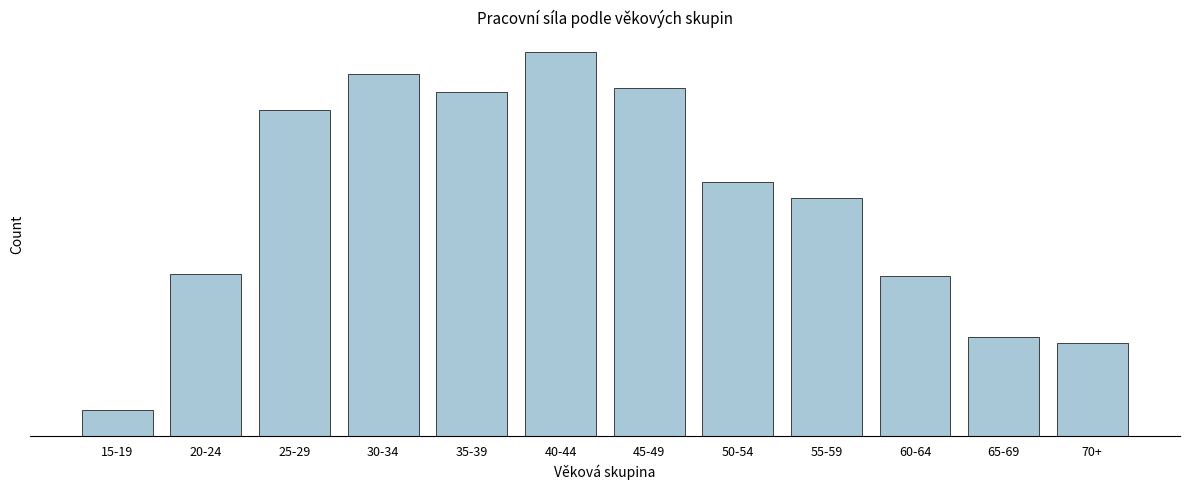

Does the chart contain any negative values?

No